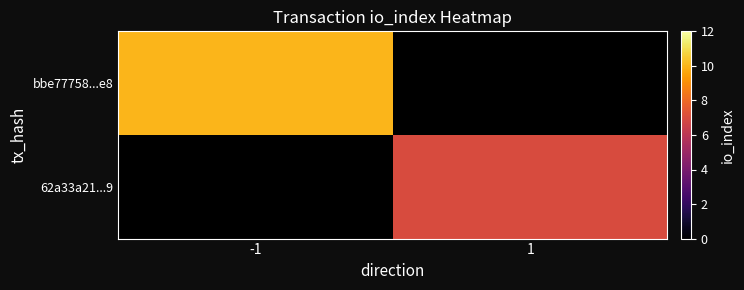

Is the value of bbe77758...e8 at 1 greater than the value of 62a33a21...9 at 1?

No